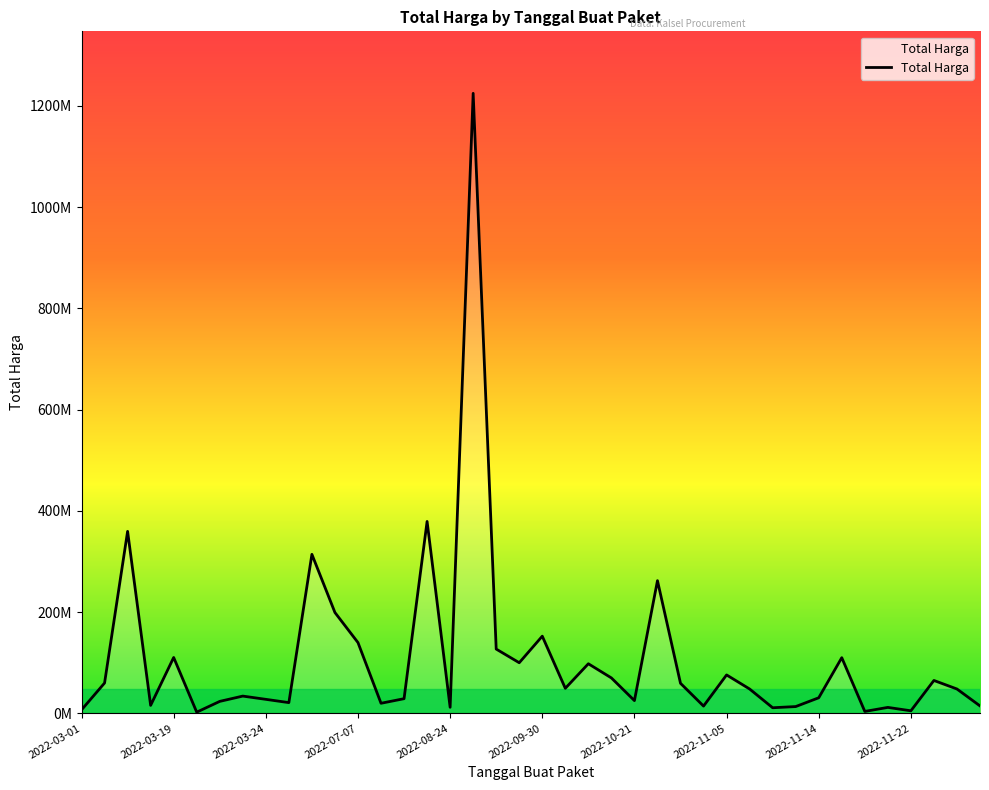

Does the chart display data point markers on the line(s)?

No